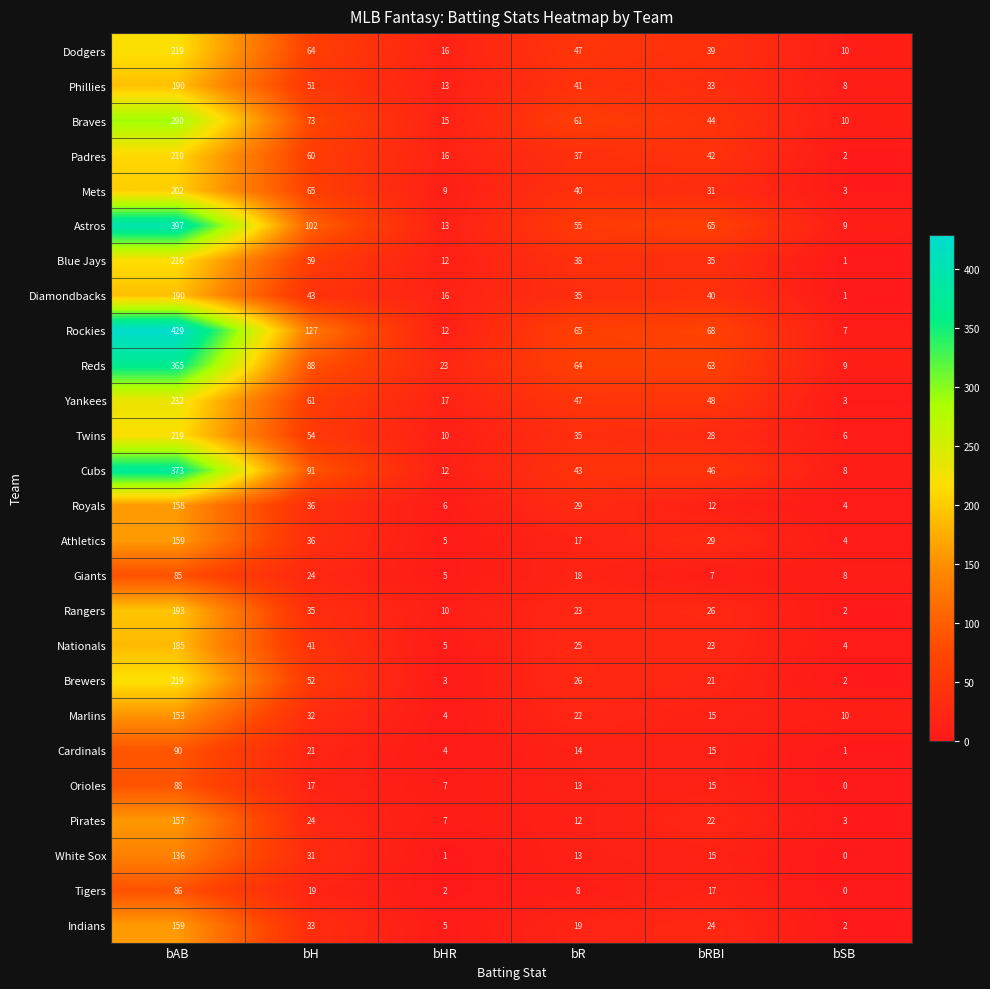

Is it true that Mets equals 31 at bRBI?

True